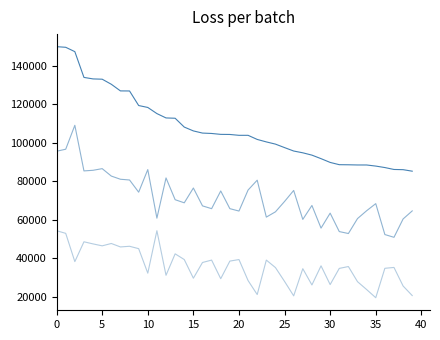

The value of Benefits at 24 is 35148.8. True or false?

True